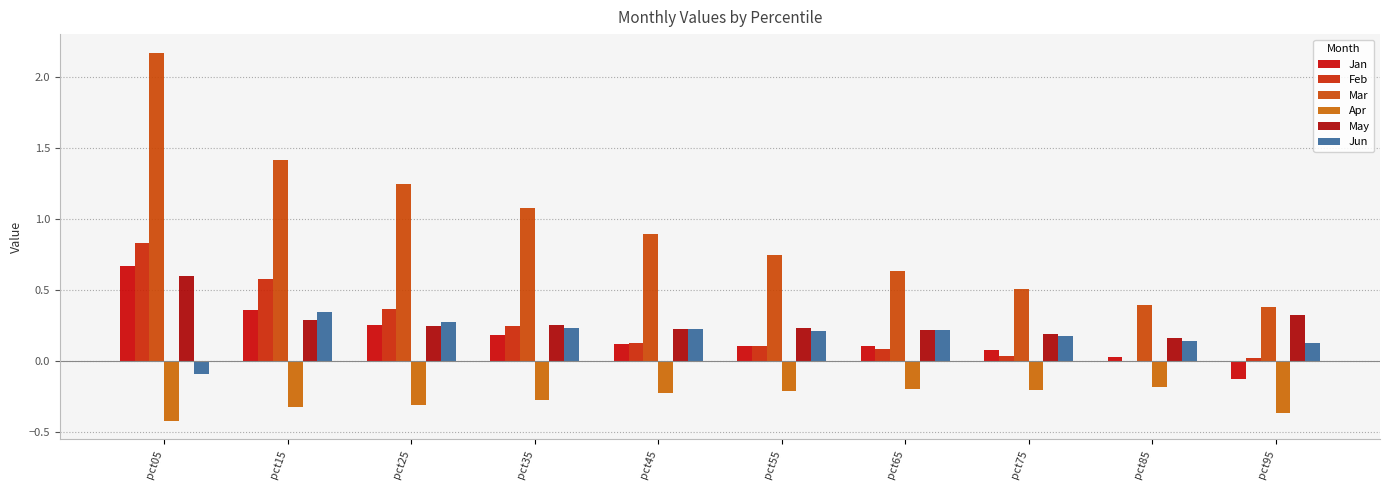

The Apr series shows -0.0 at pct75. True or false?

False